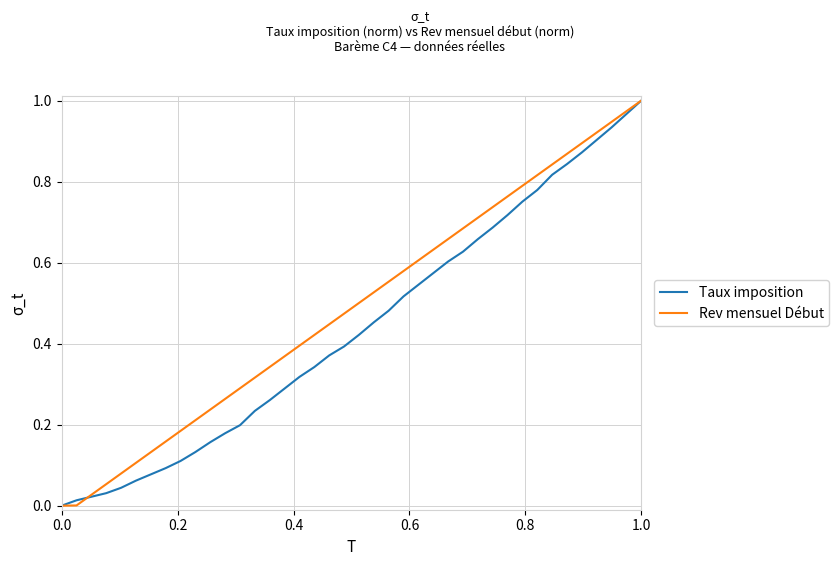

List the series in order of their overall mean, lowest first.

Taux imposition, Rev mensuel Début